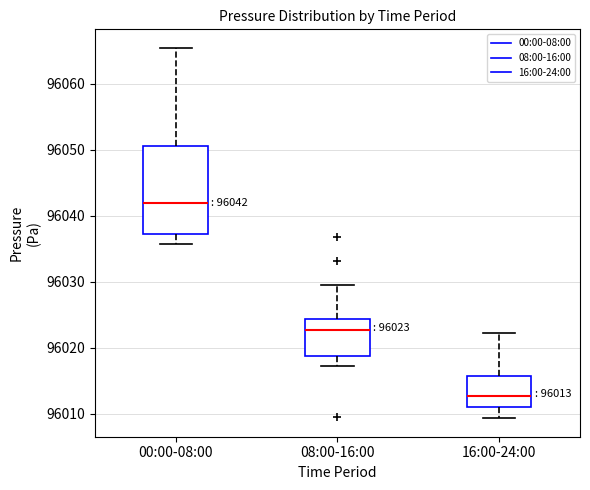

Comparing the boxes themselves (not the whiskers), which one is the tallest?

00:00-08:00